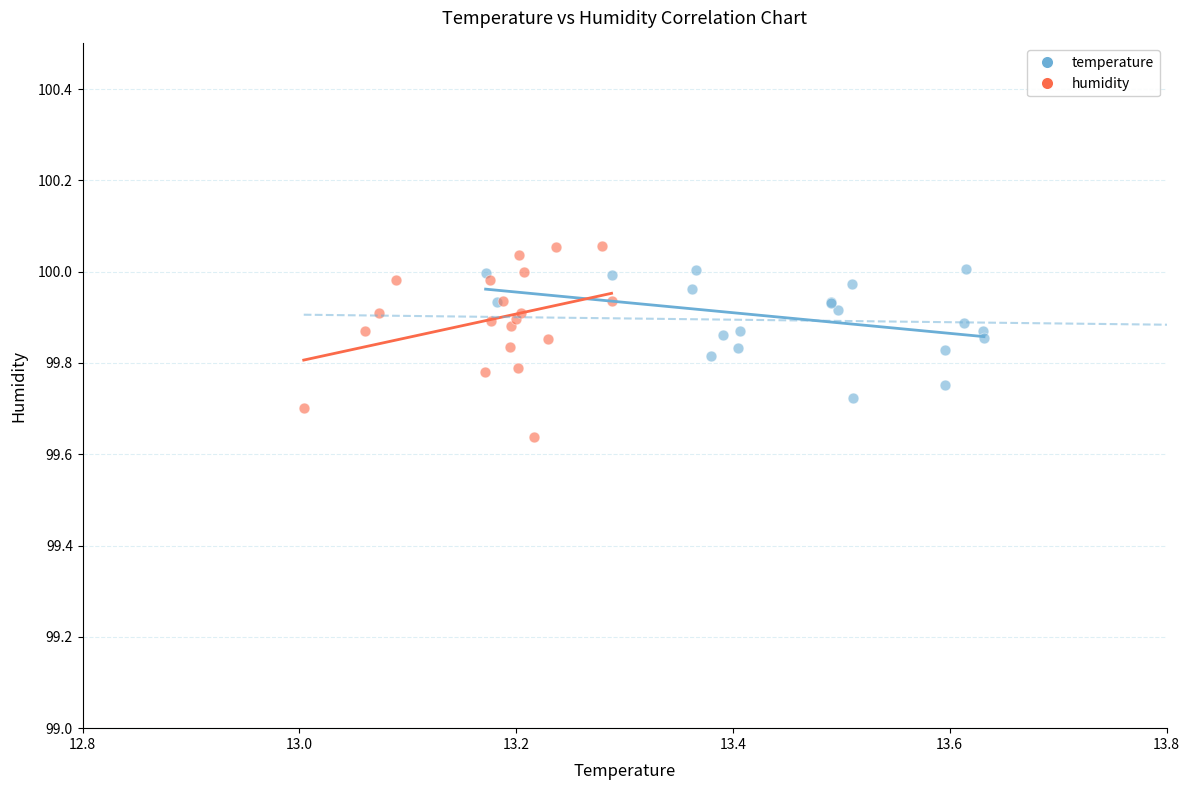

Which series contains the lowest Y value?

humidity